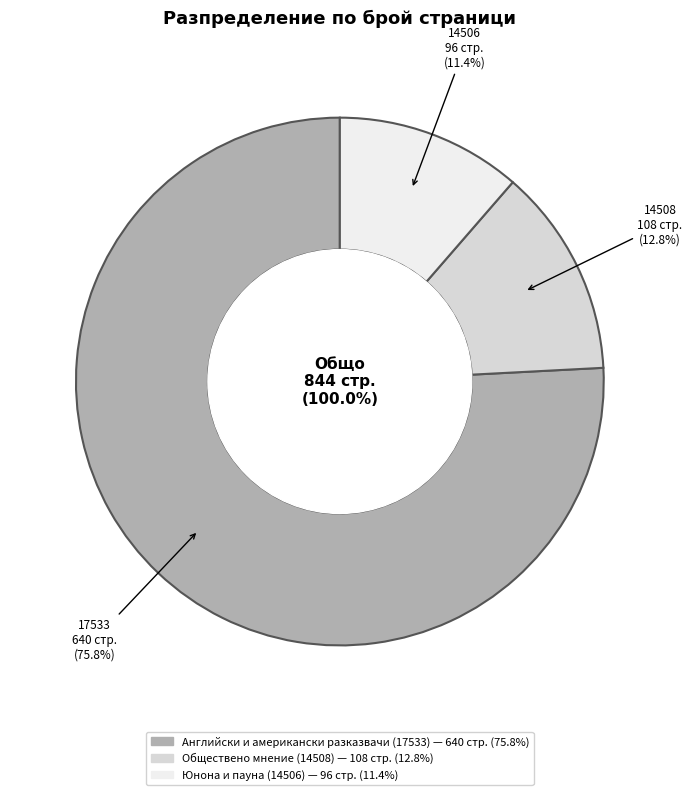

Combined, do Обществено мнение (14508) and Юнона и пауна (14506) account for over 50%?

No